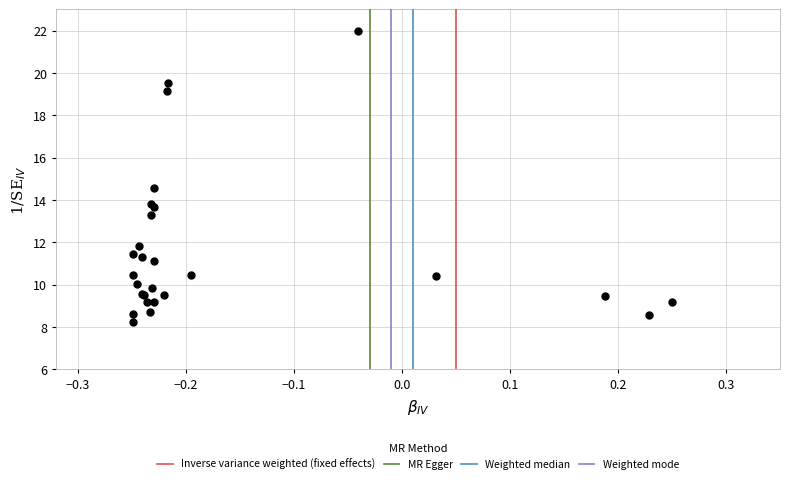

What Y value in the scatter plot is closest to 15?

14.6